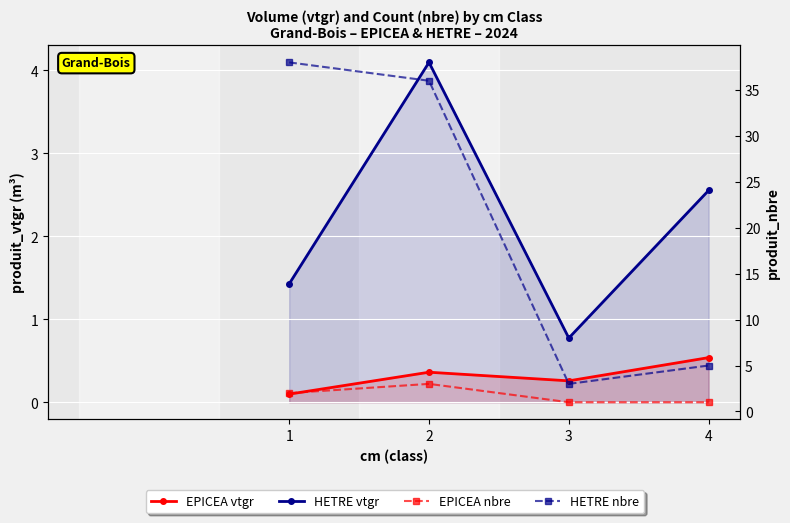

True or false: HETRE vtgr and EPICEA vtgr intersect in this chart.

False